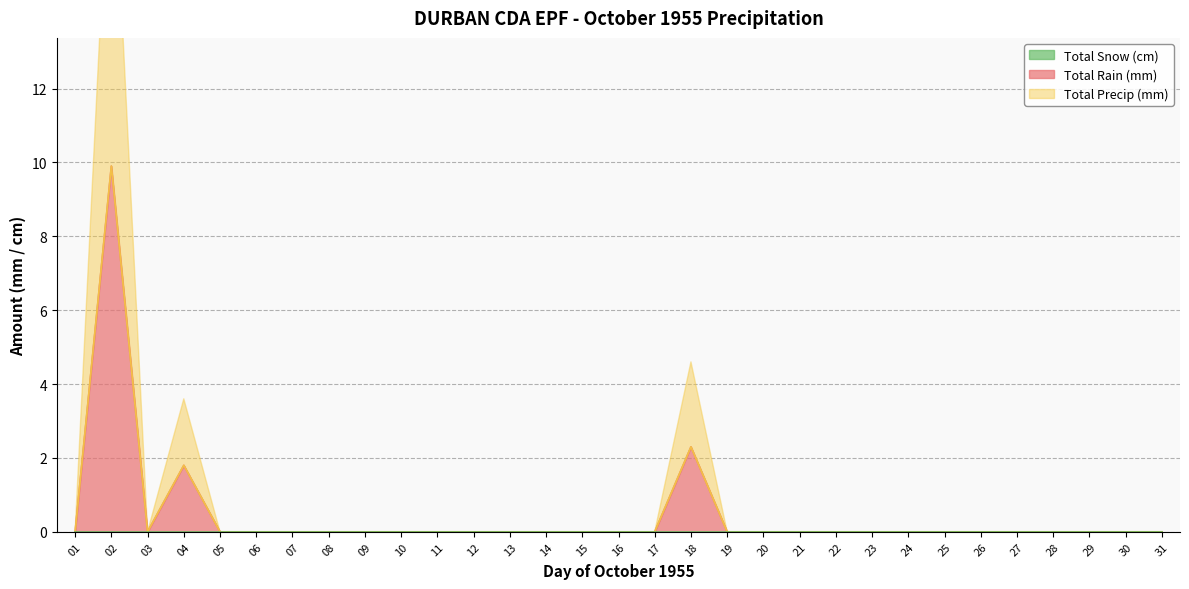

Which label corresponds to the smallest value in the chart?

01